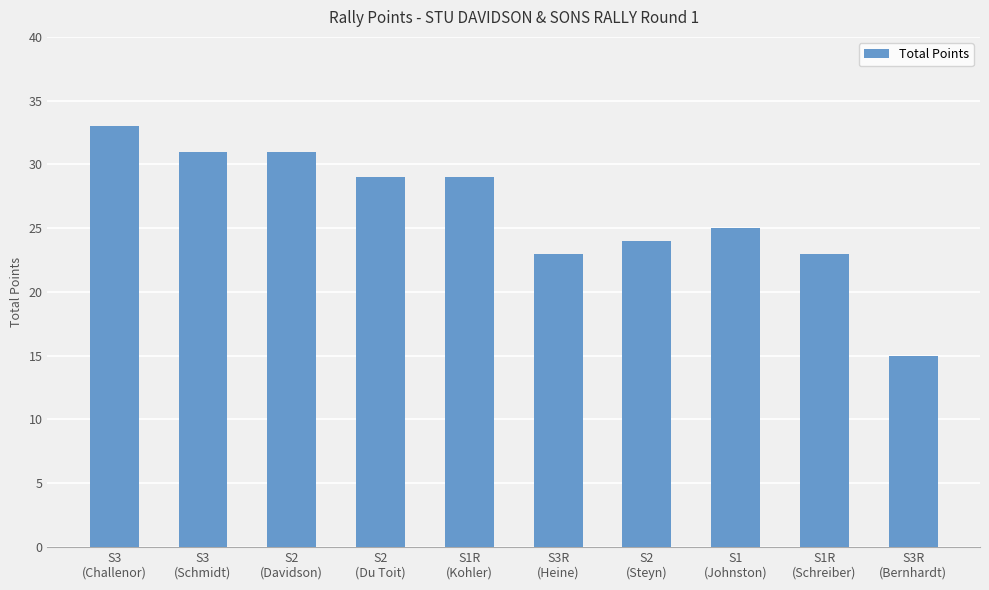

What is the change in value from S1R
(Kohler) to S1
(Johnston)?

-4